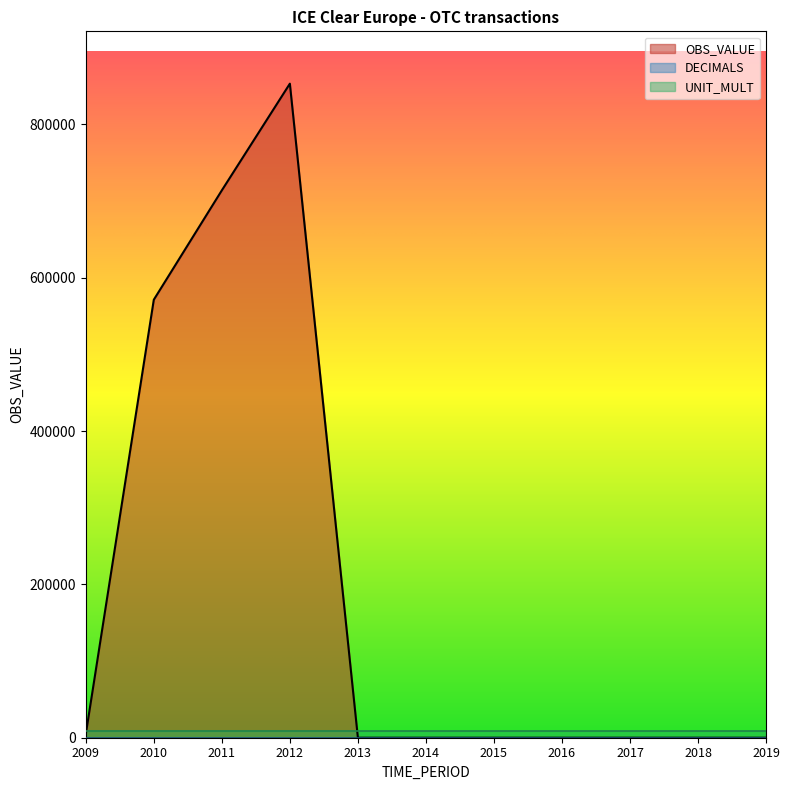

List the series in order of their peak value, lowest first.

DECIMALS, UNIT_MULT, OBS_VALUE